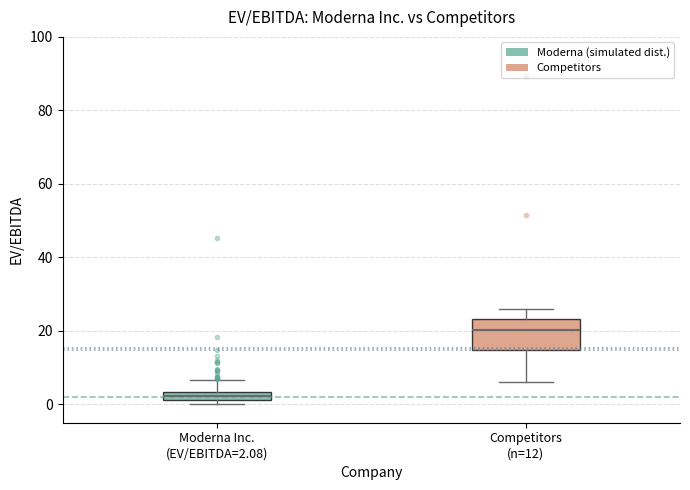

Which box's median line is the highest?

Competitors (n=12)